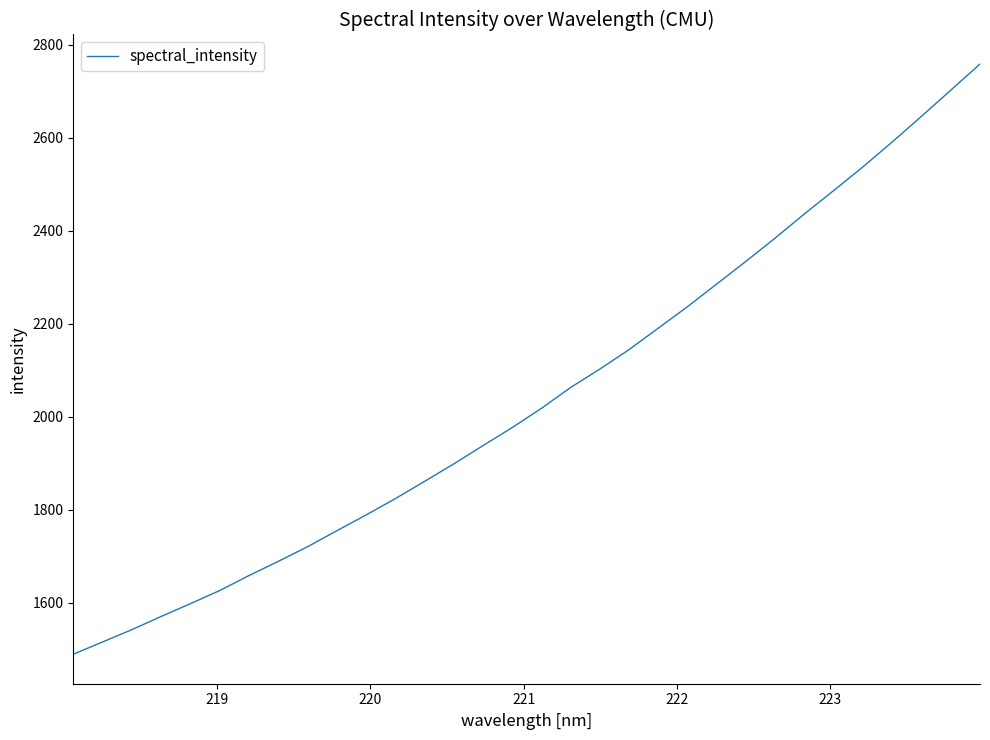

What is the minimum value shown in the chart?

1489.6